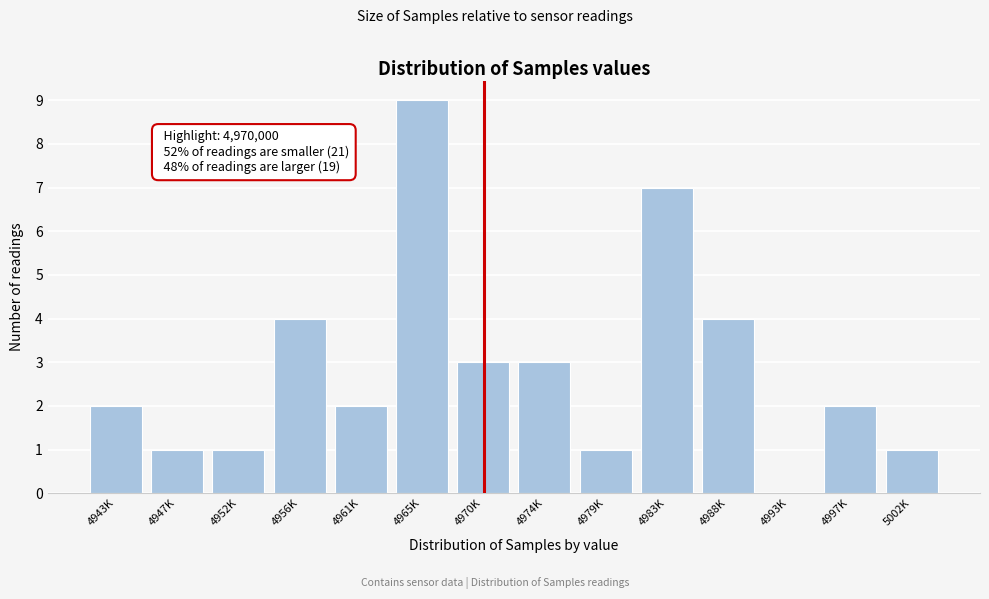

Reading left to right, transcribe all the data shown in this chart.

4943K=2	4947K=1	4952K=1	4956K=4	4961K=2	4965K=9	4970K=3	4974K=3	4979K=1	4983K=7	4988K=4	4993K=0	4997K=2	5002K=1